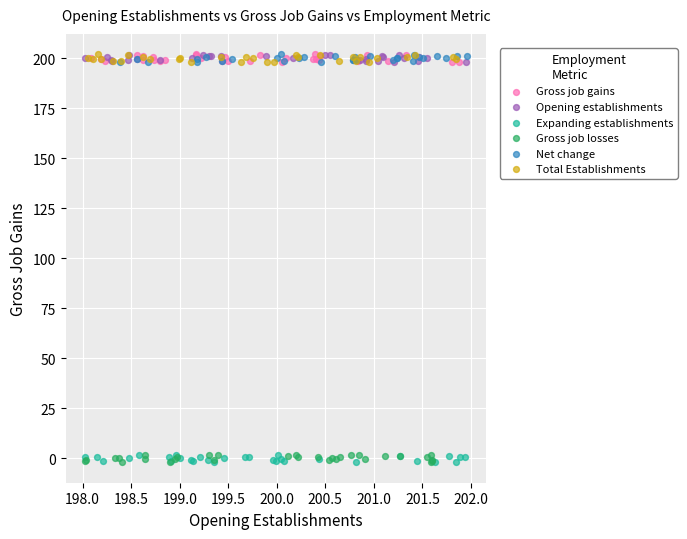

What are all the series names shown in the legend?

Gross job gains, Opening establishments, Expanding establishments, Gross job losses, Net change, Total Establishments